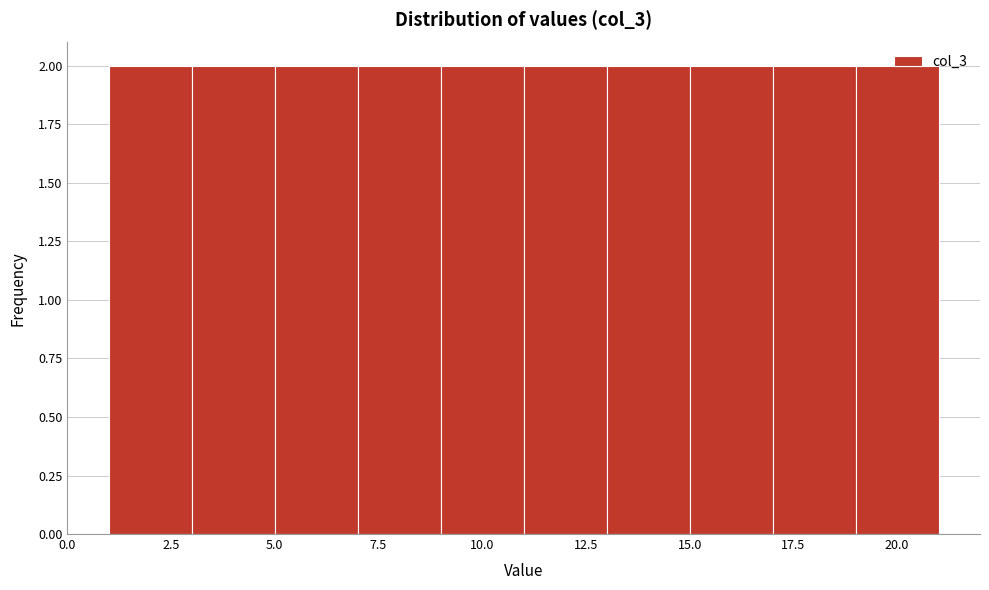

Reading left to right, list every bar in this chart as the range it spans on the x-axis followed by its height. The values are not printed on the chart, so give them approximately, as read against the axis.

1 to 3: 2
3 to 5: 2
5 to 7: 2
7 to 9: 2
9 to 11: 2
11 to 13: 2
13 to 15: 2
15 to 17: 2
17 to 19: 2
19 to 21: 2